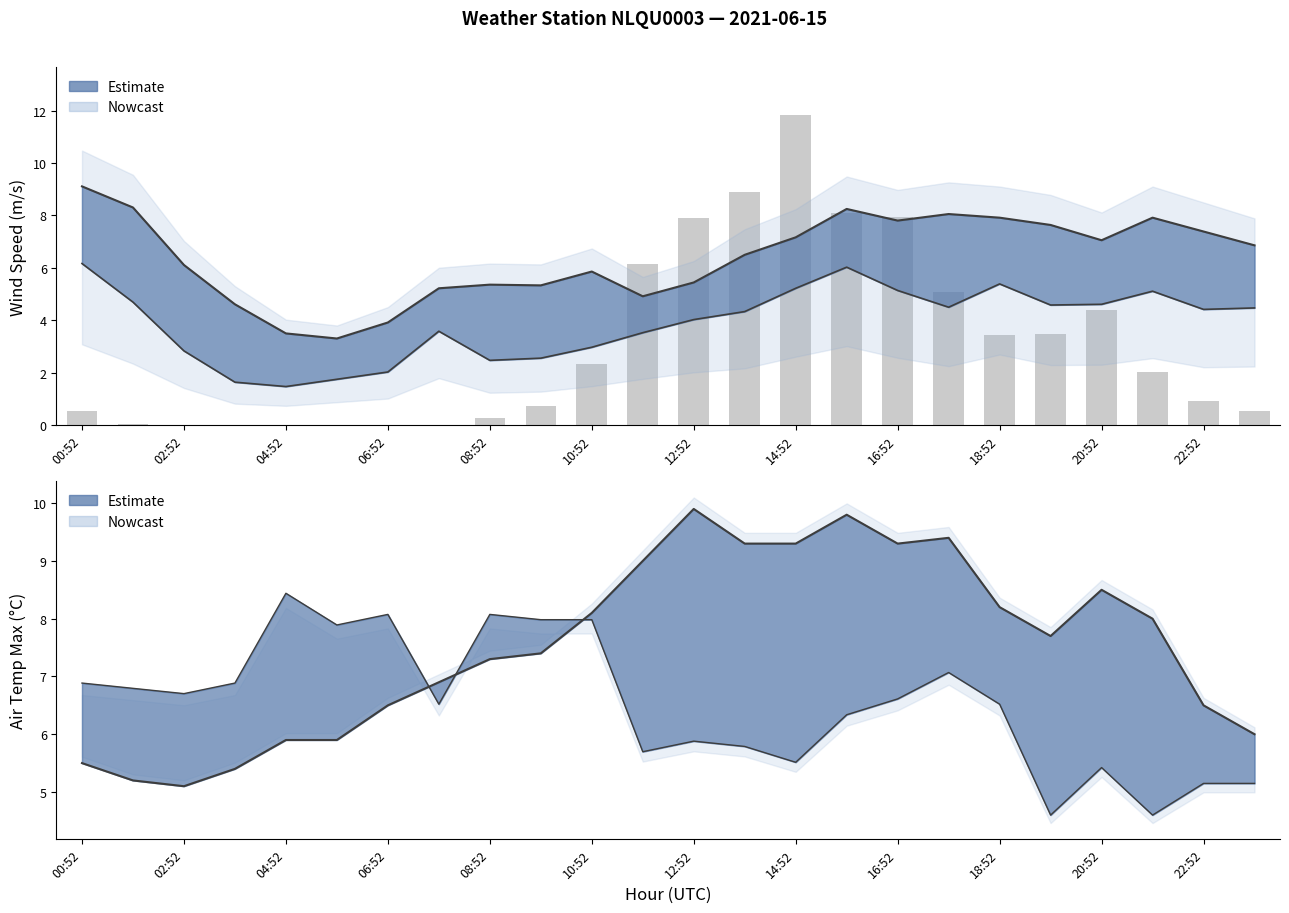

What is the maximum value shown in the chart?

9.9